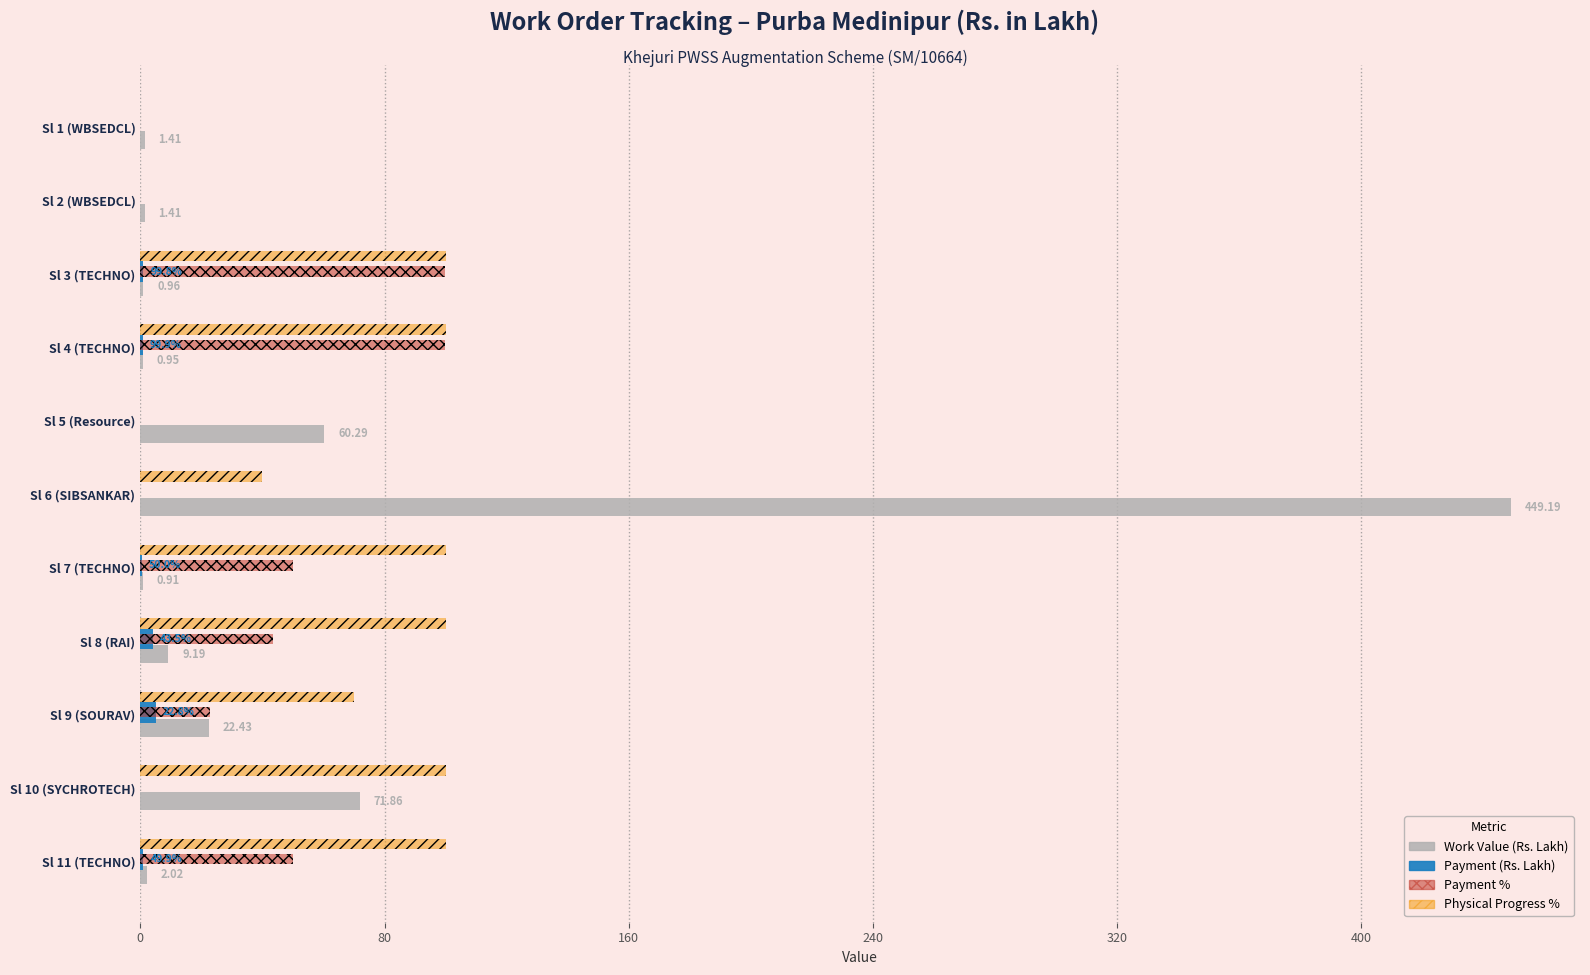

What is the total value across all series at Sl 6 (SIBSANKAR)?

489.2